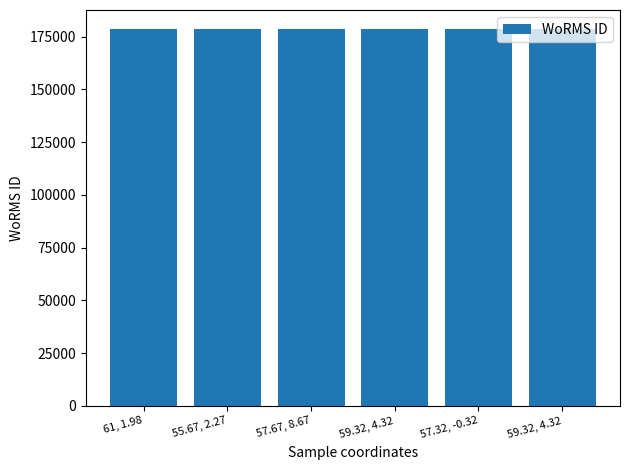

How many categories are shown in the chart?

6